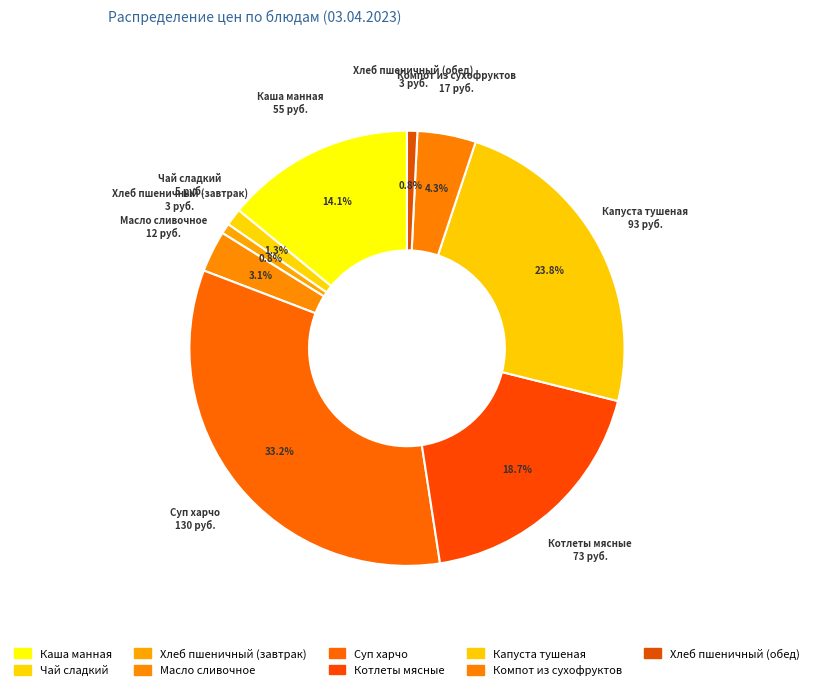

What percentage is the Капуста тушеная slice, to the nearest percent?

24%